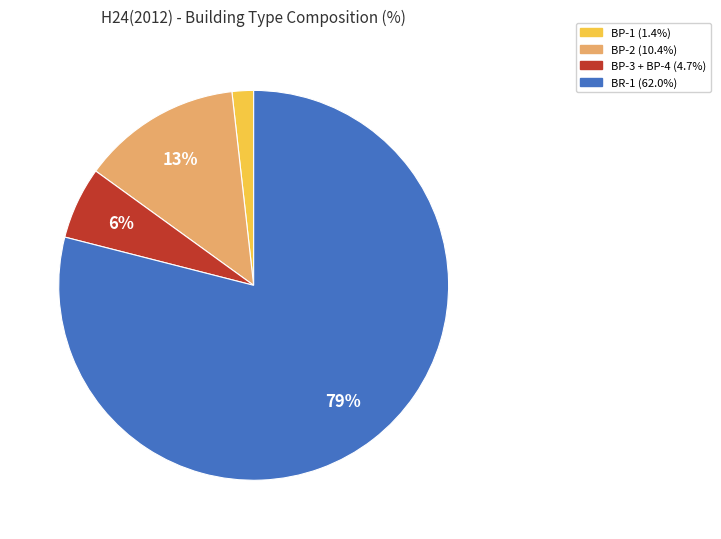

Is there a majority slice in this chart?

Yes